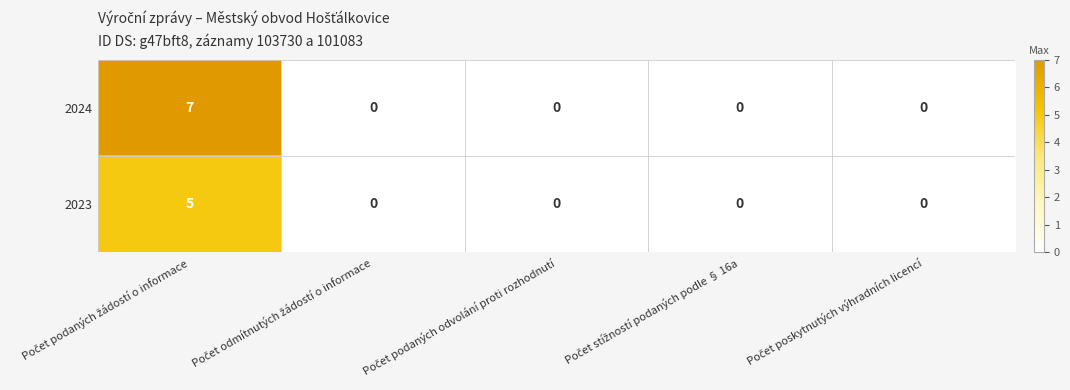

How many data points does each series have?

5